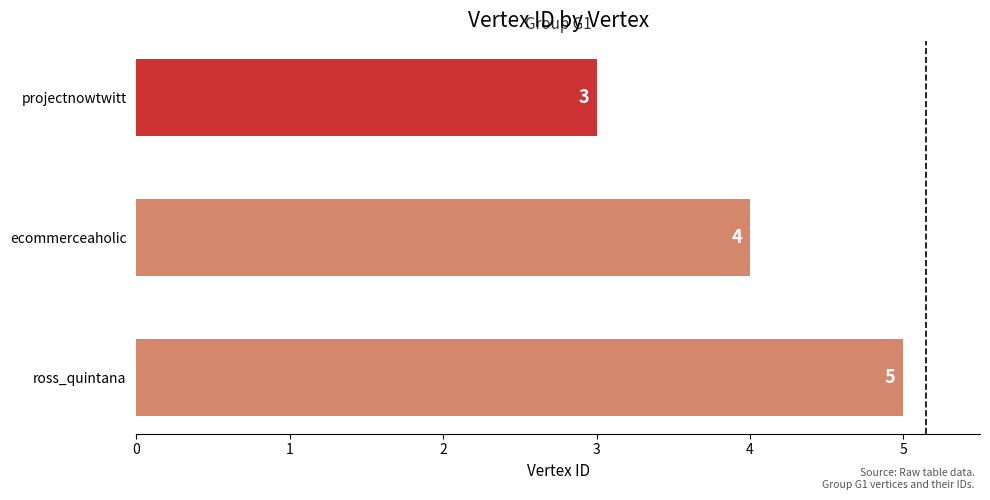

Rank the categories by value from highest to lowest.

ross_quintana, ecommerceaholic, projectnowtwitt